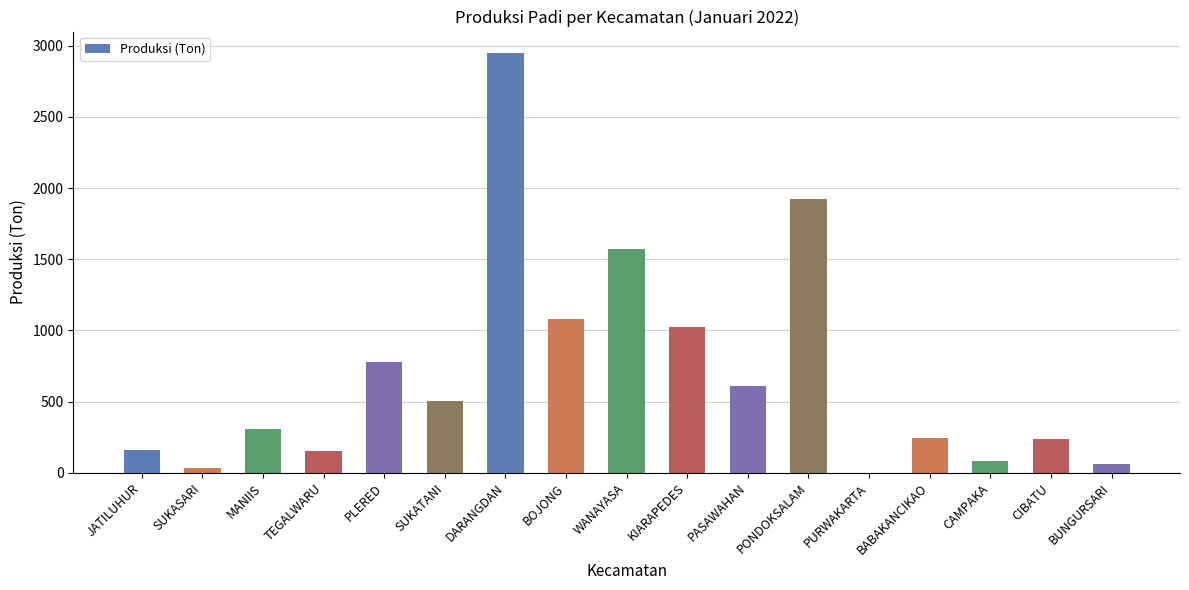

What is the maximum value shown in the chart?

2951.7